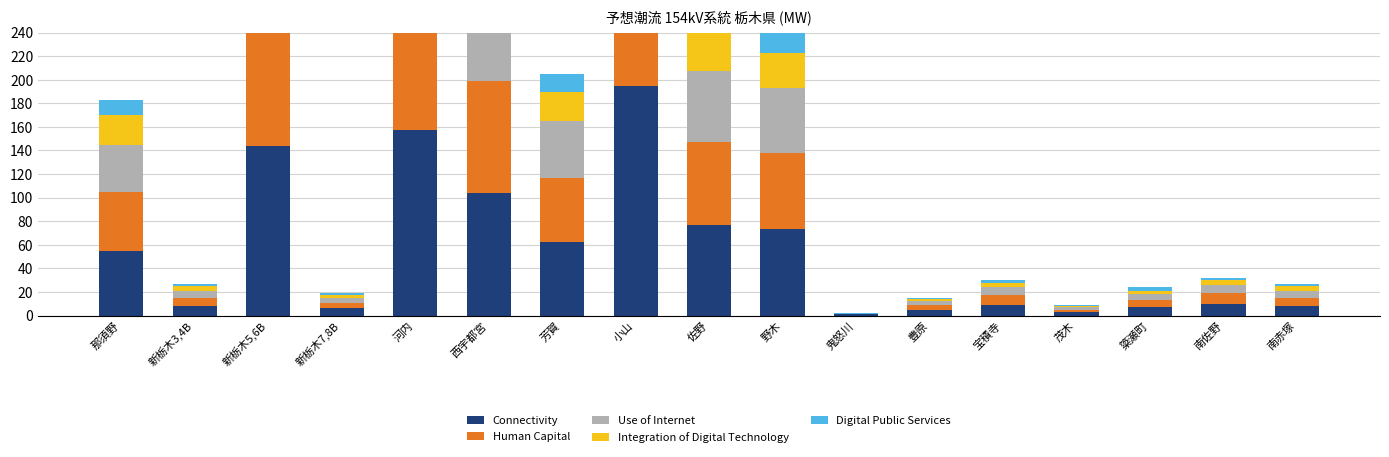

Which series has the largest total across all categories?

Connectivity